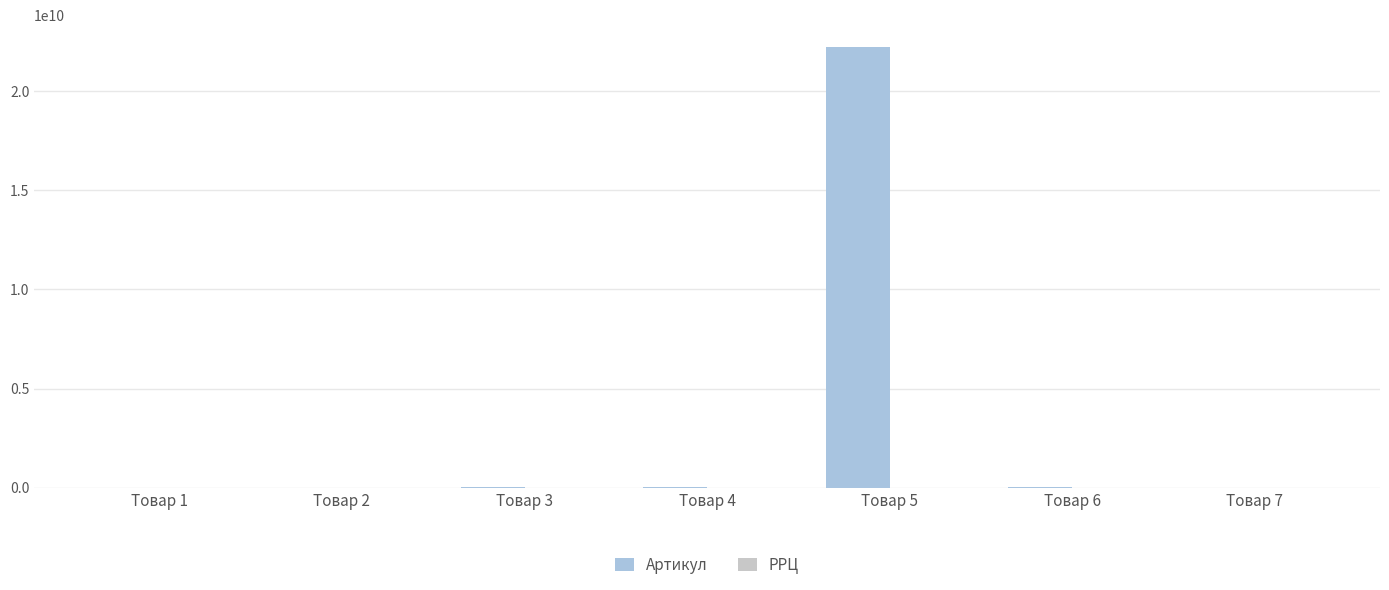

Where is Артикул nearest to the value 11111111111?

Товар 6